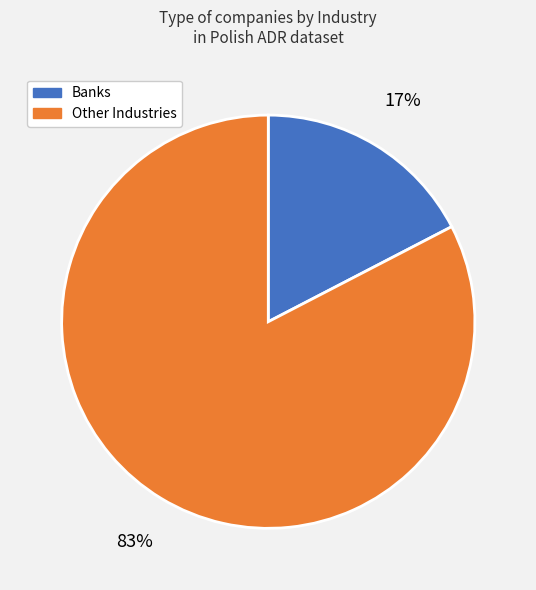

Does any single category account for the majority?

Yes